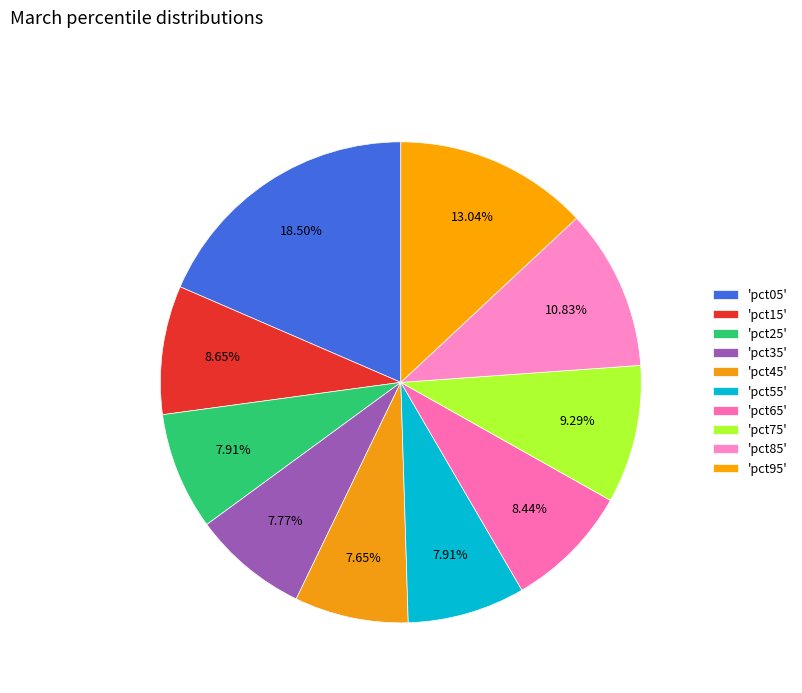

Does any single category account for the majority?

No